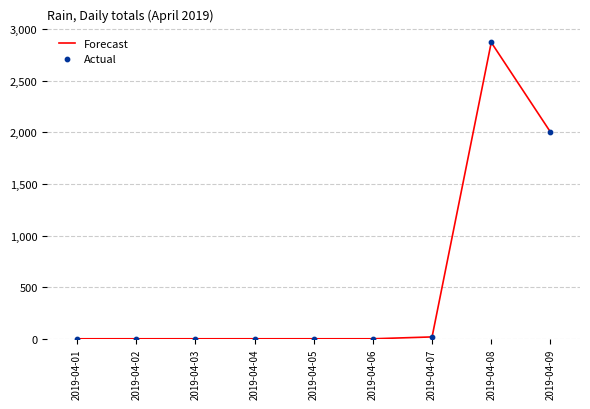

Between 2019-04-03 and 2019-04-09, which is larger?

2019-04-09